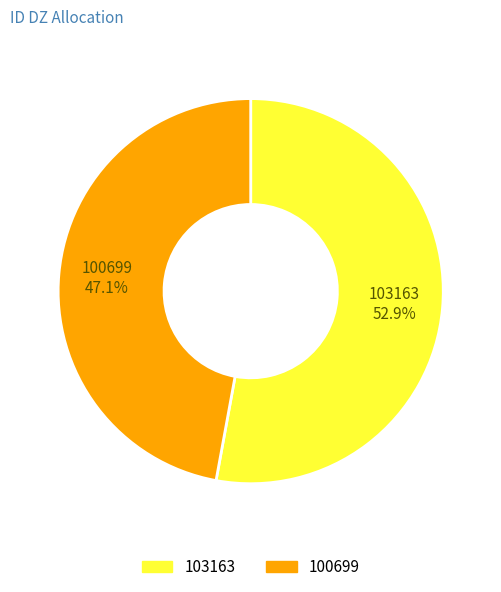

To the nearest percent, what is the combined percentage of 103163 and 100699?

100%